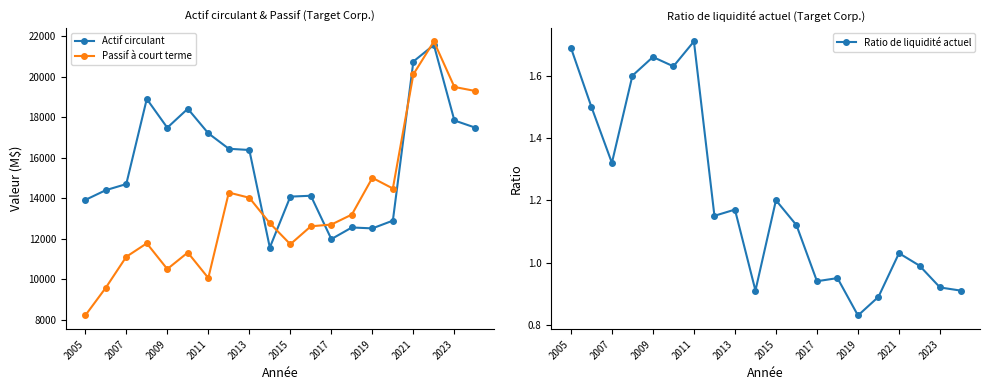

What is the difference between the maximum and minimum values in the Actif circulant series?

10000